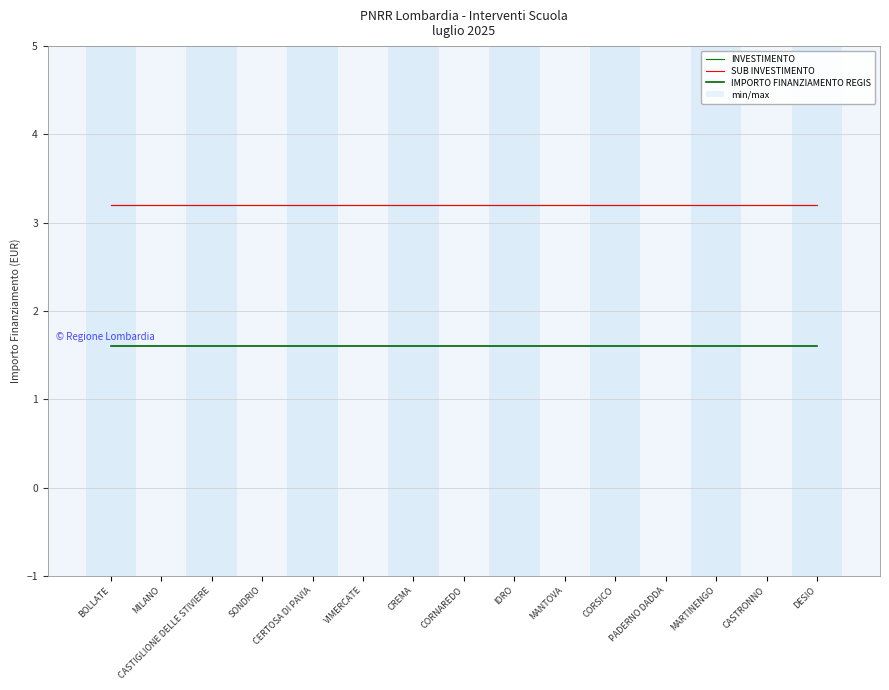

At which category is the sum across all series the highest?

BOLLATE